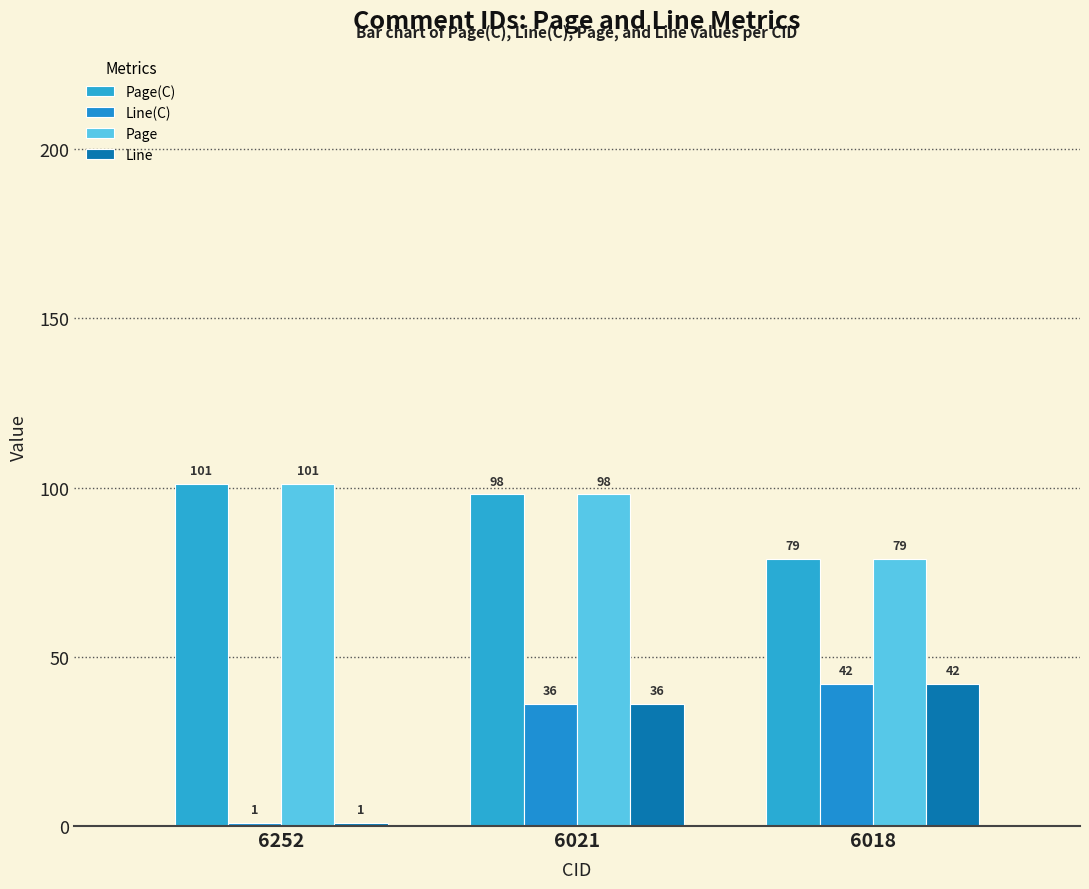

At which label does Page(C) first exceed 98?

6252